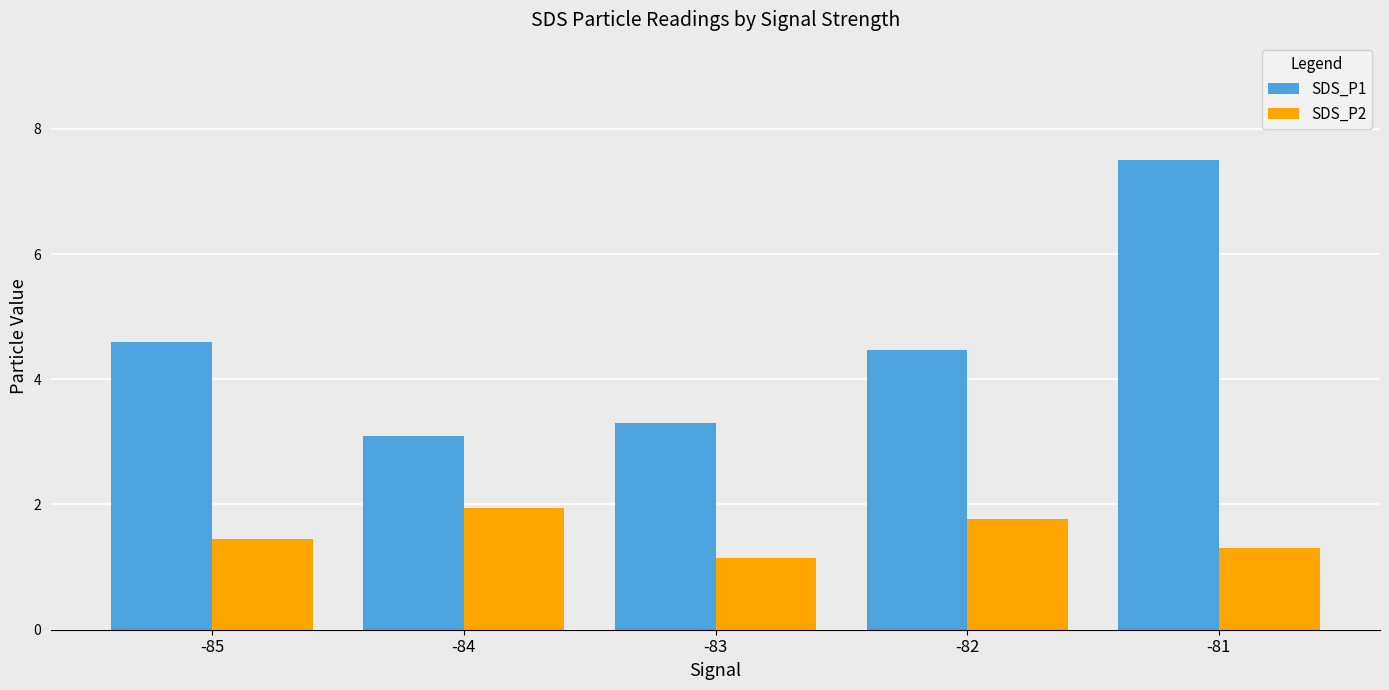

List the labels in order of SDS_P1 value, smallest first.

-84, -83, -82, -85, -81